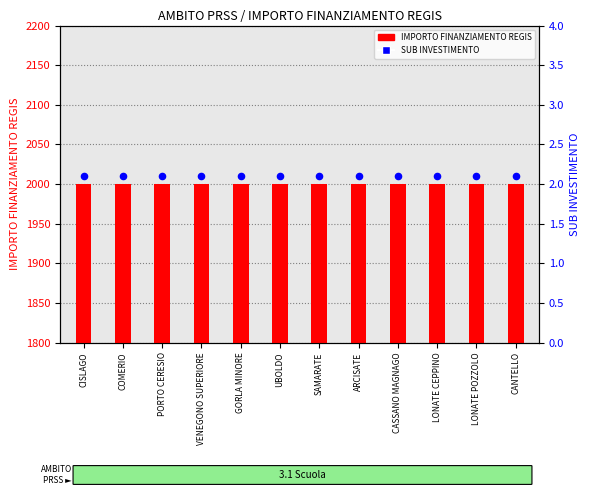

Which series contains the lowest Y value?

SUB INVESTIMENTO